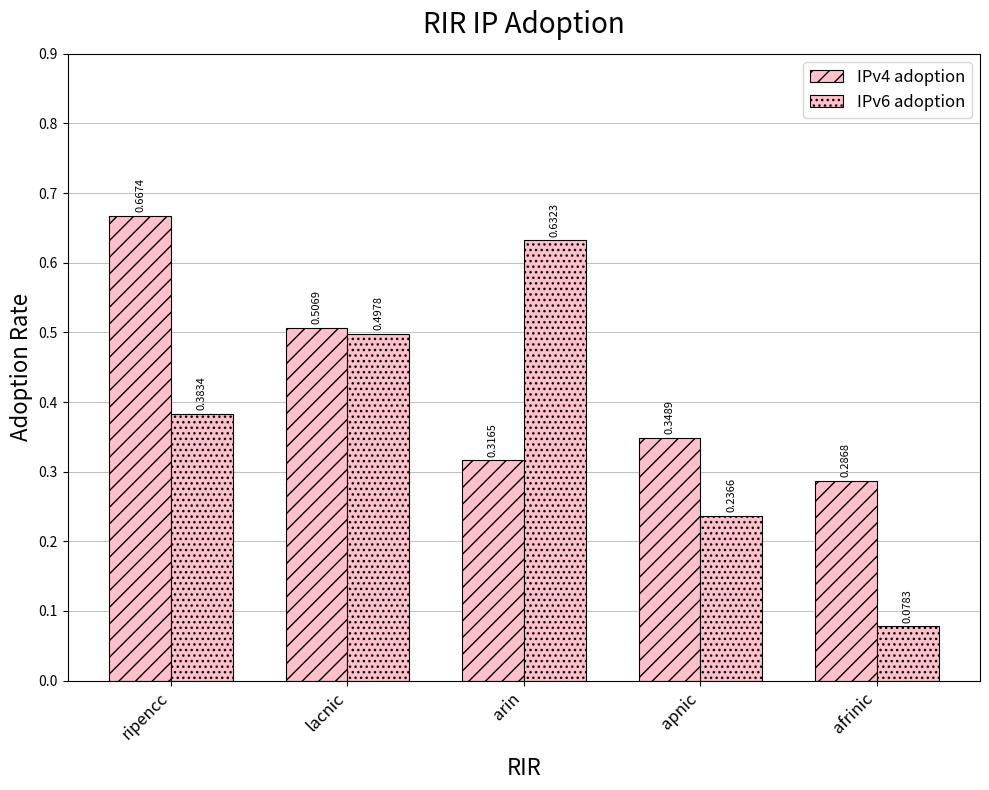

Is it true that IPv4 adoption equals 0.3 at afrinic?

True